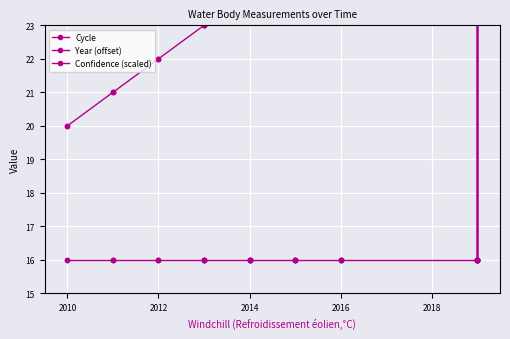

True or false: Cycle has a value of 3.2 at 21.

False